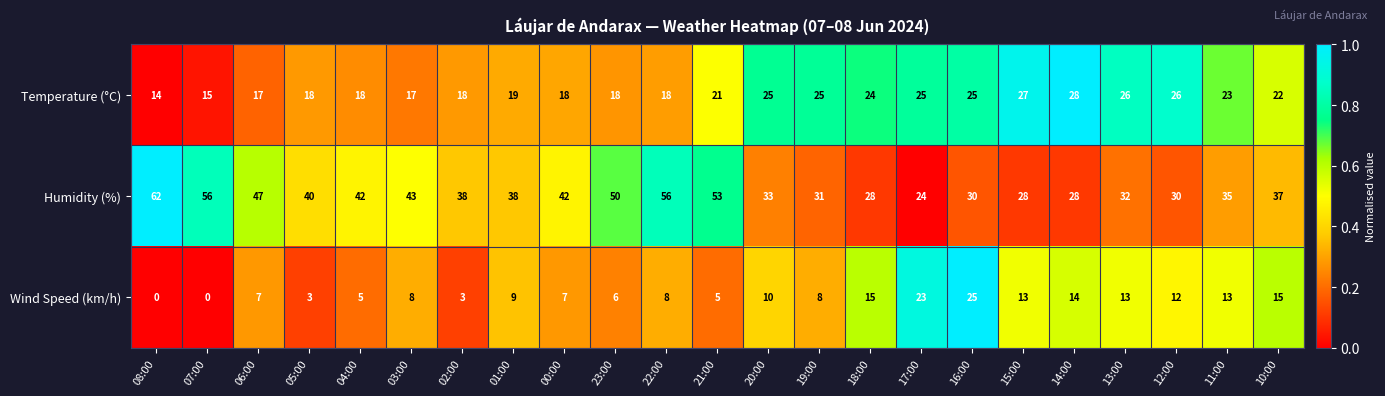

What is the maximum value shown in the chart?

62